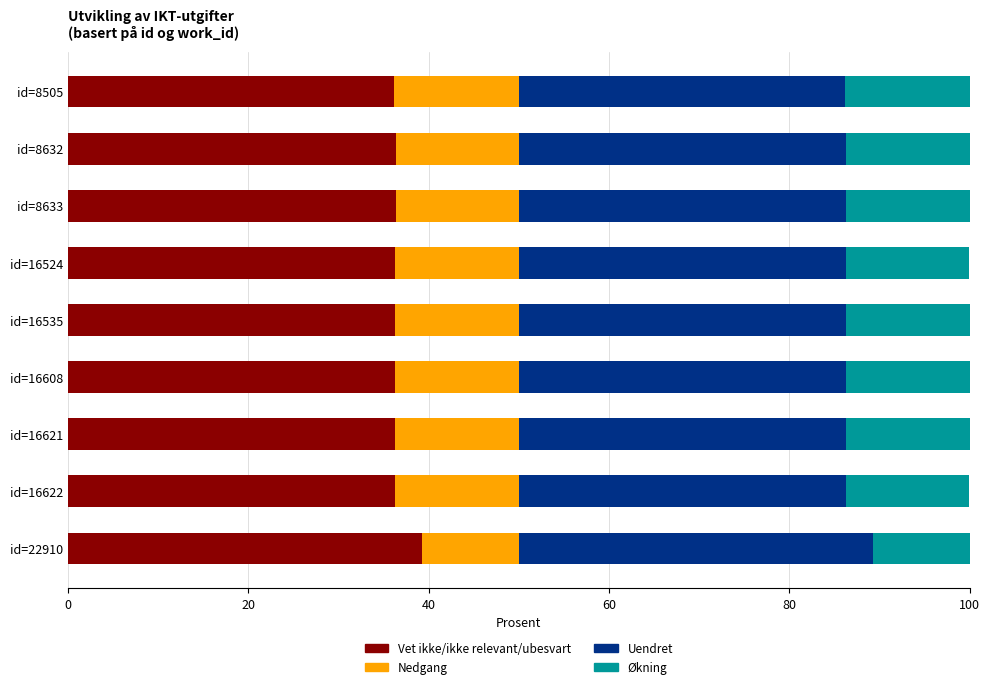

What is the lowest value of the Vet ikke/ikke relevant/ubesvart series?

36.2